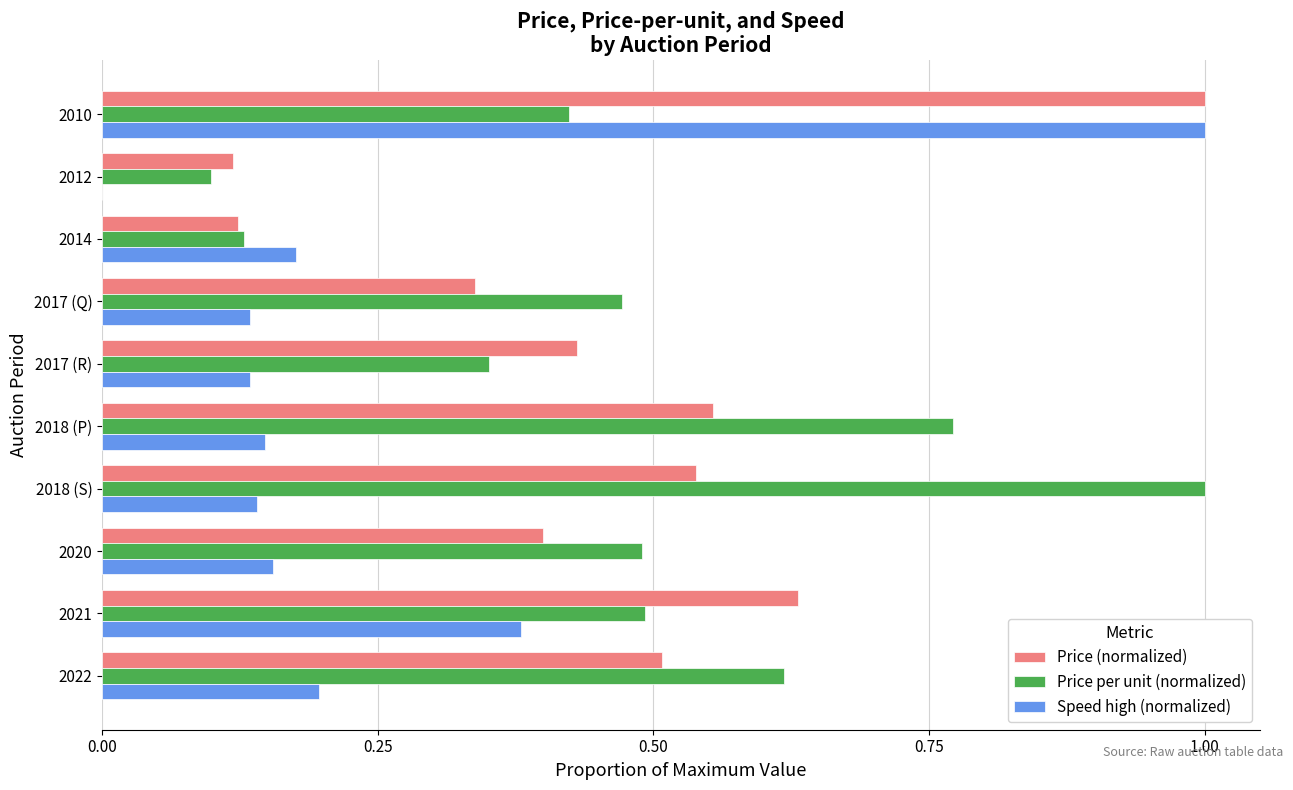

How many data points does each series have?

10